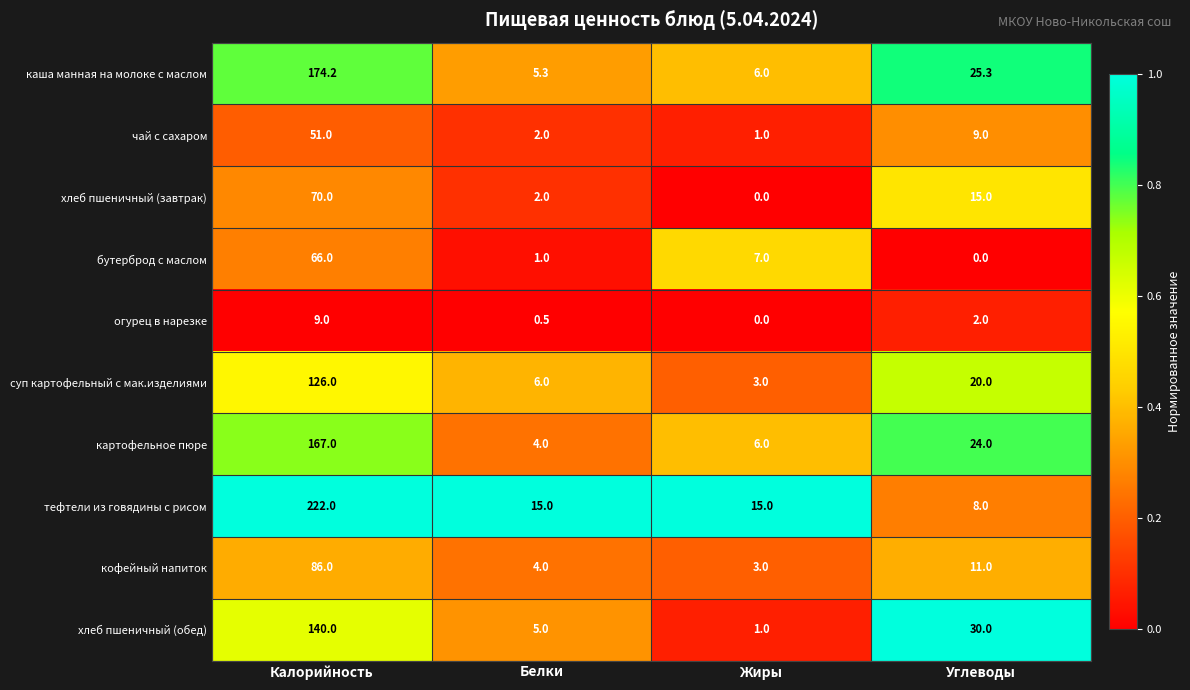

Between Калорийность and Белки, which series saw the biggest shift?

тефтели из говядины с рисом